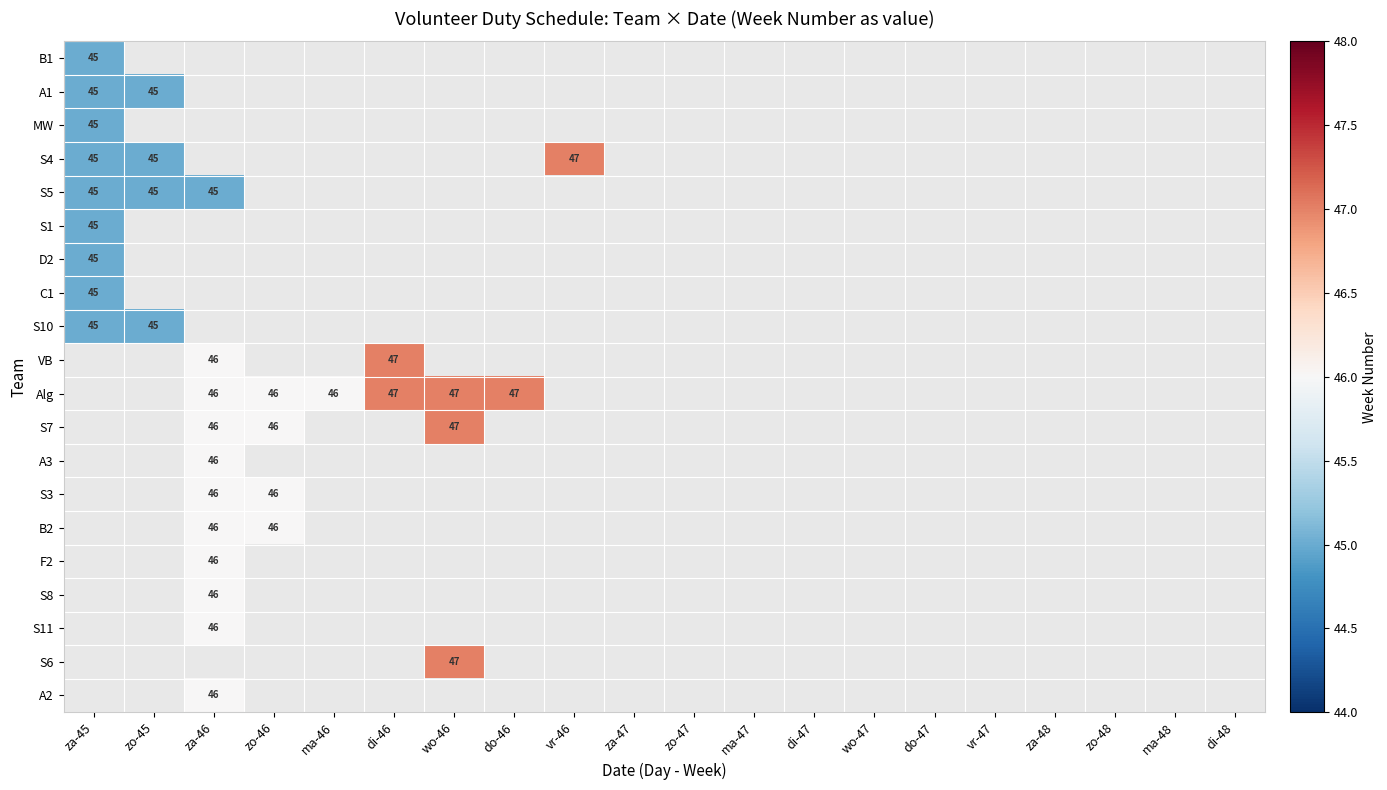

What is the maximum value for S1?

45.0